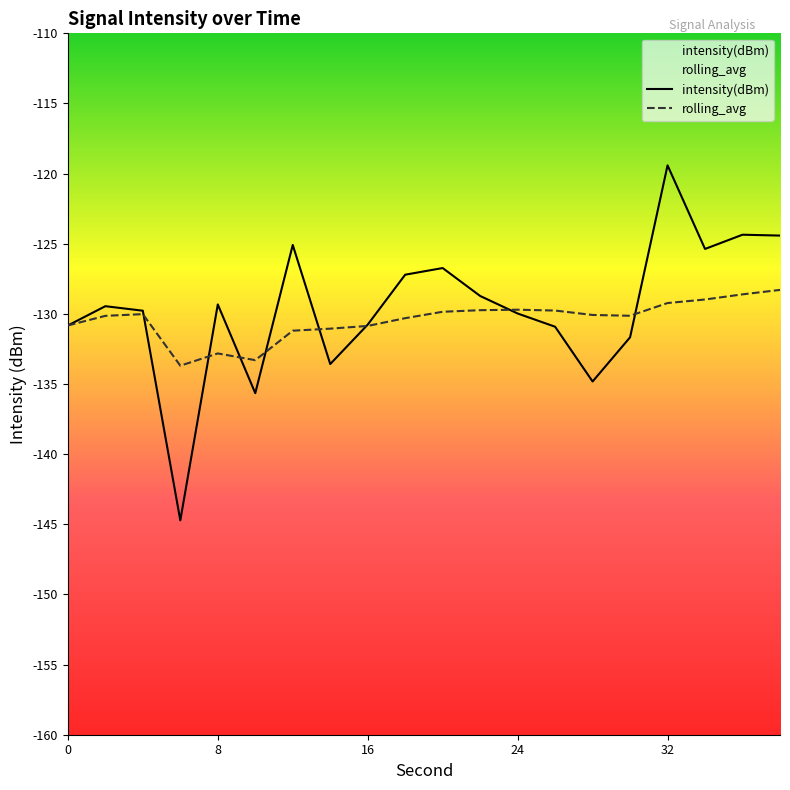

In rolling_avg, how many points are higher than both neighbors (excluding endpoints)?

3